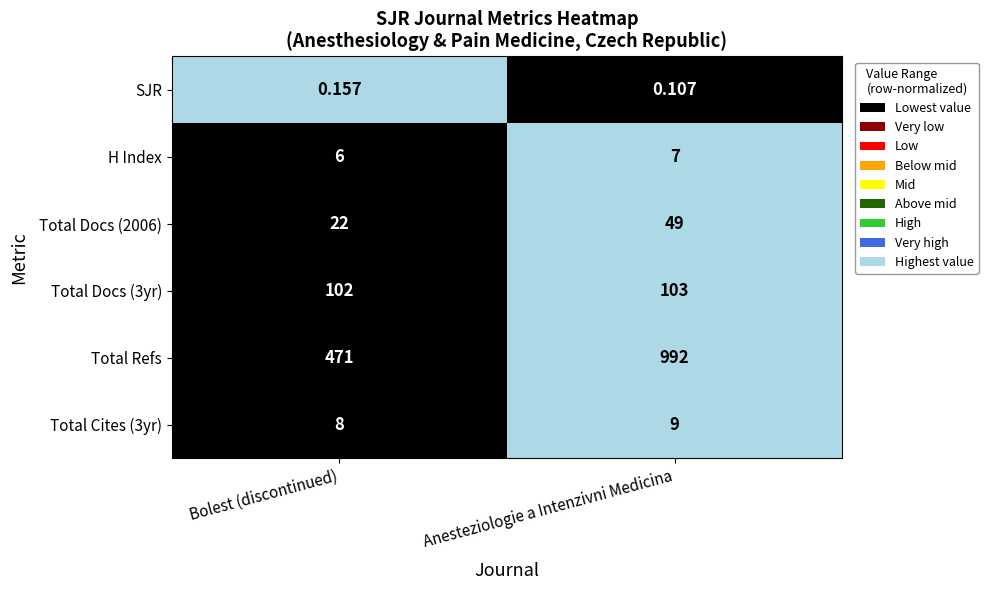

Where is Total Cites (3yr) nearest to the value 8?

Bolest (discontinued)